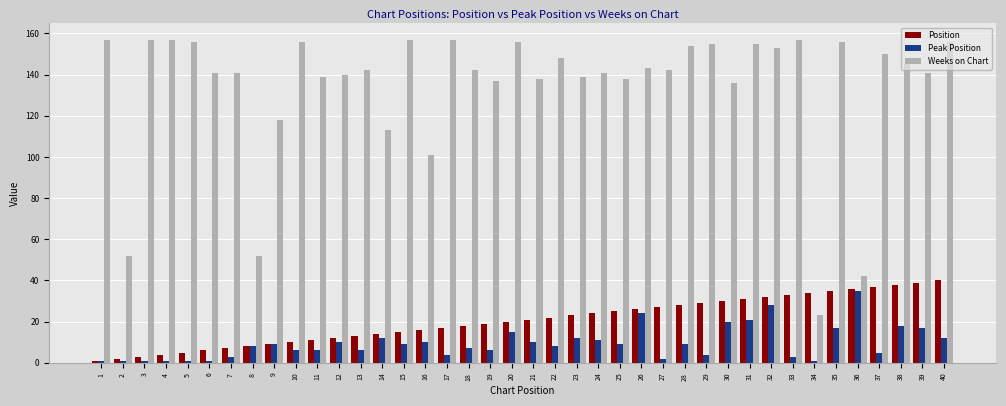

What is the sum of all Position values?

820